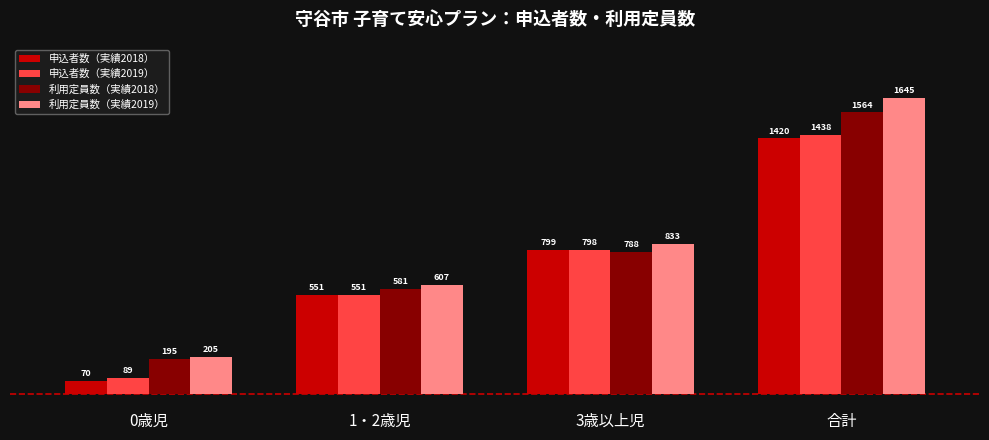

True or false: 利用定員数（実績2018） has a value of 806 at 1・2歳児.

False